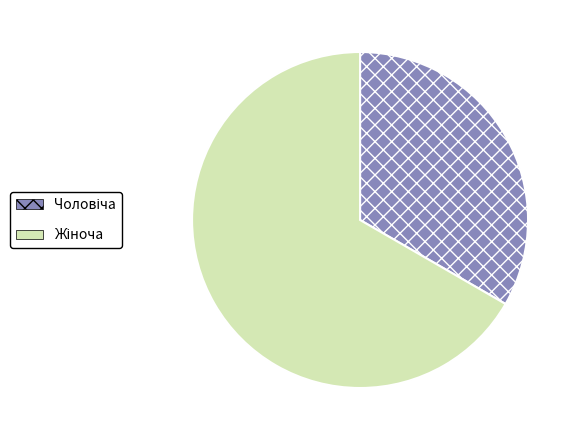

Is there any slice that represents more than half of the pie?

Yes